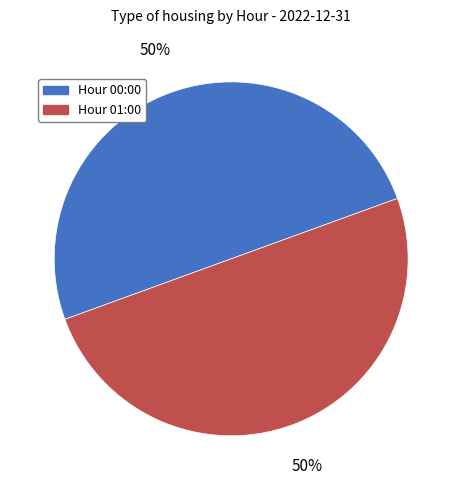

Count the number of slices in the pie.

2